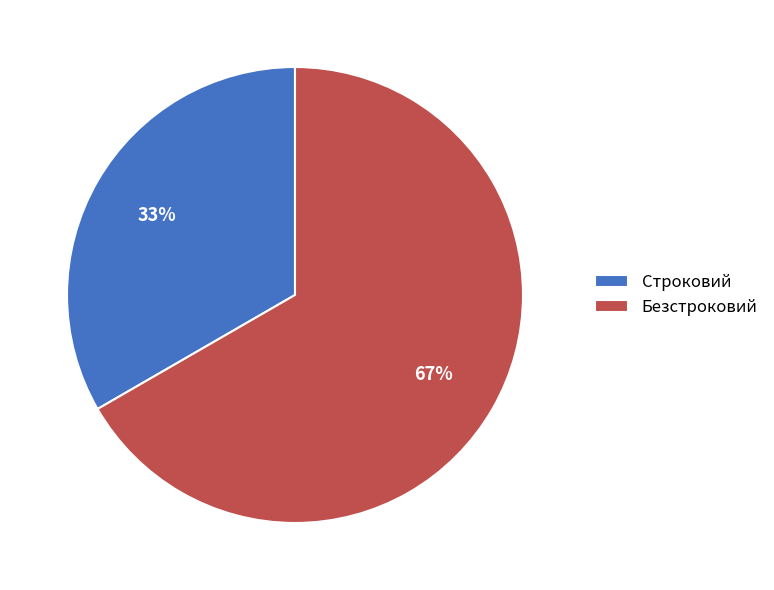

To the nearest percent, what percentage of the pie is Строковий?

33%